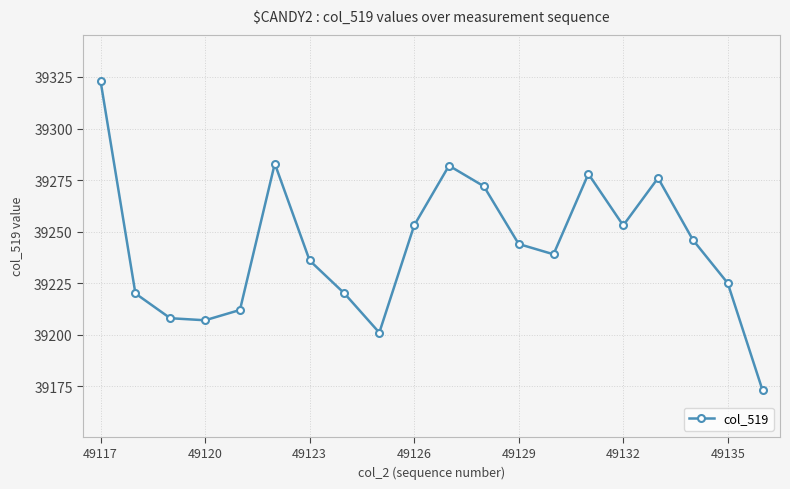

Reading left to right, what are all the values shown in this chart?

39323	39220	39208	39207	39212	39283	39236	39220	39201	39253	39282	39272	39244	39239	39278	39253	39276	39246	39225	39173